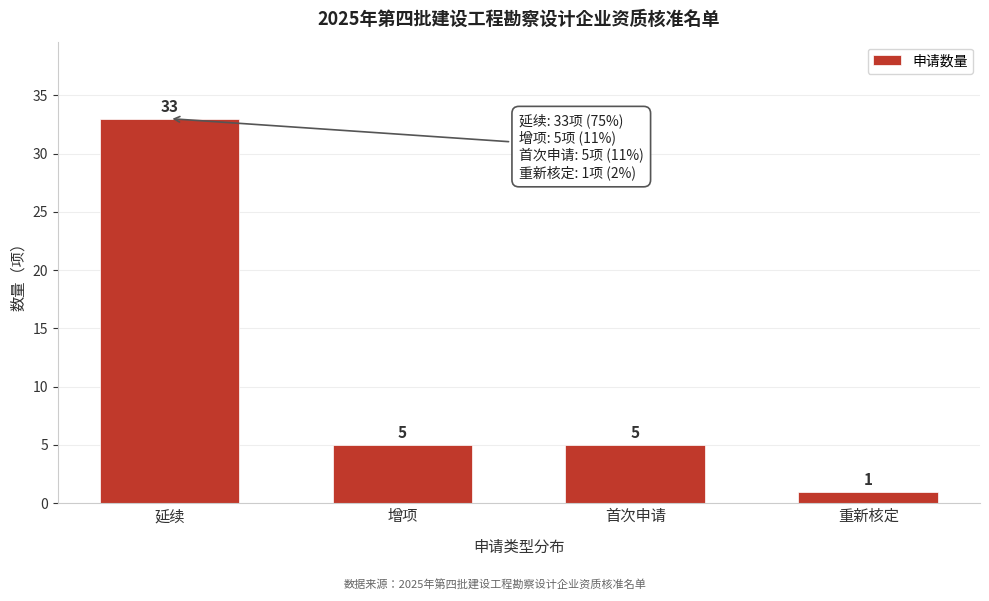

Reading left to right, extract all data points from this chart.

延续=33	增项=5	首次申请=5	重新核定=1